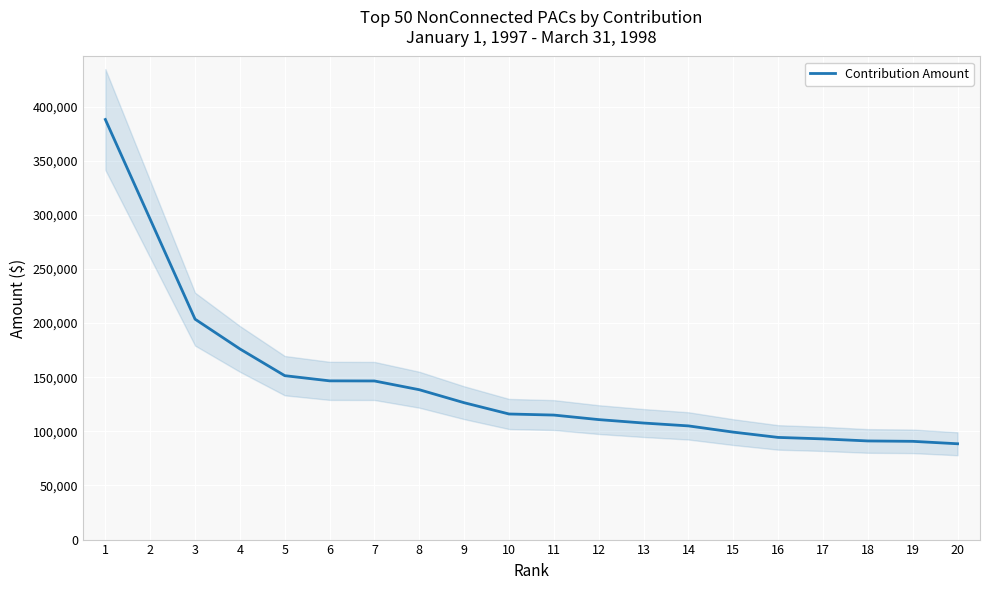

What is the difference between the values at 15 and 13?

8400